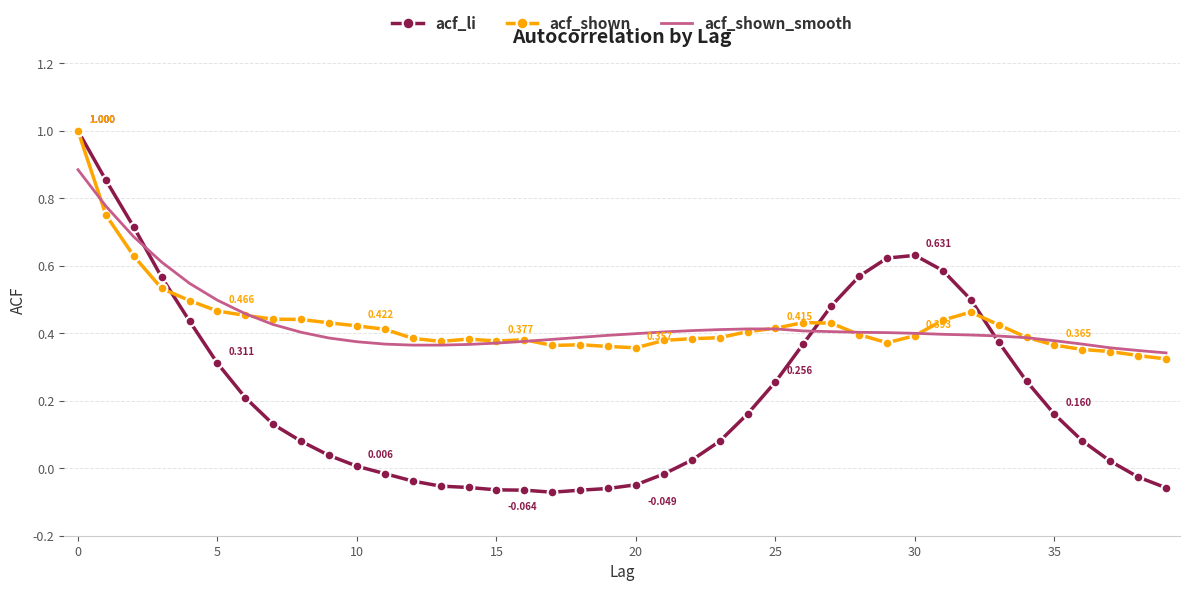

Which series has the widest spread of values?

acf_li